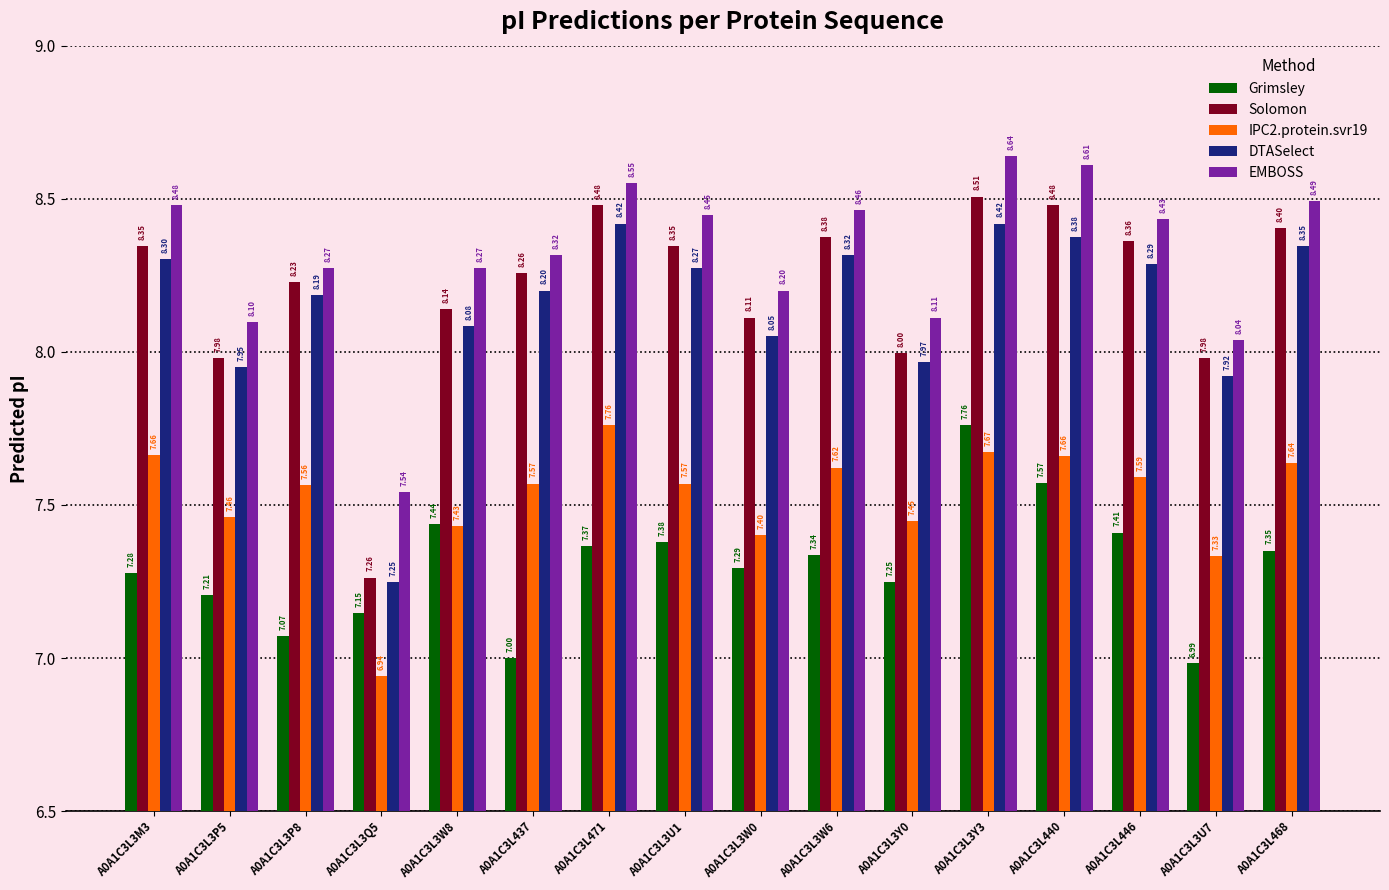

Which series has the largest range (max minus min)?

Solomon